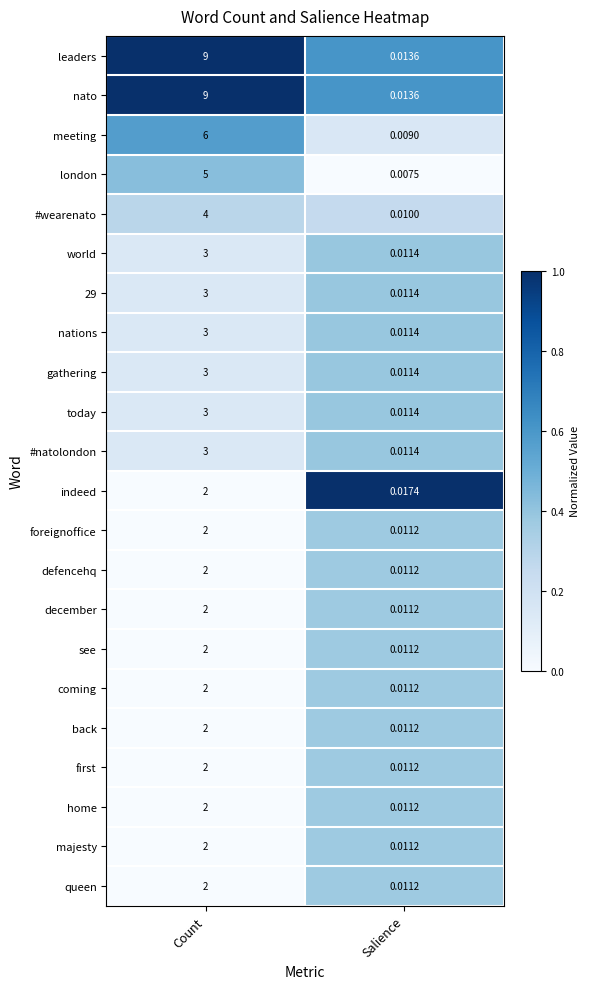

At which category is the sum across all series the highest?

Count